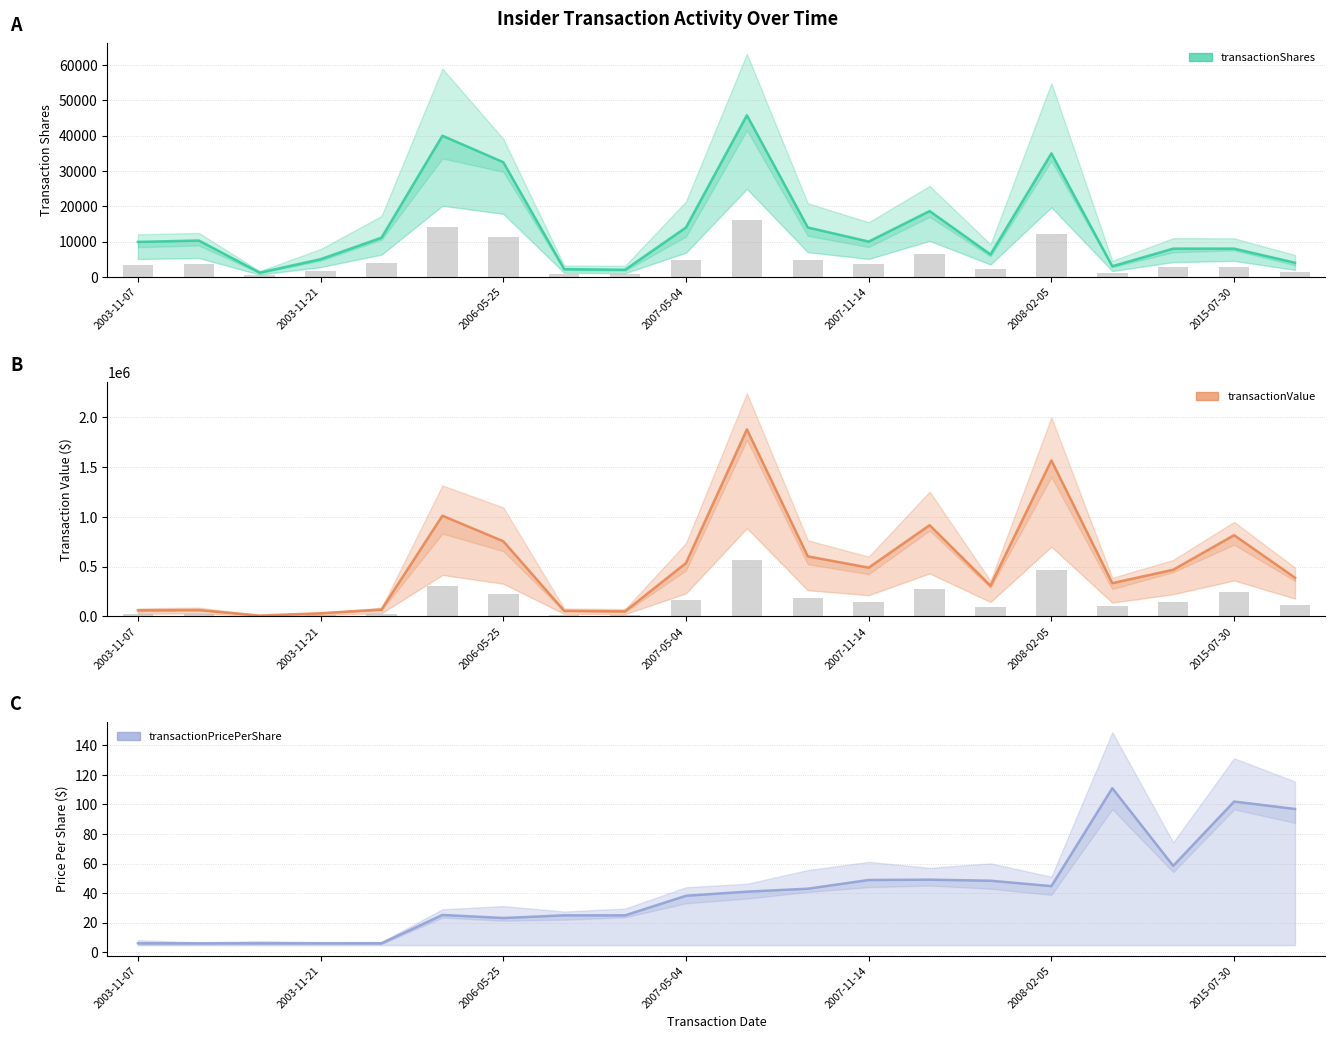

Is the value of transactionPricePerShare at 2003-11-21 greater than the value of transactionValue at 11?

No